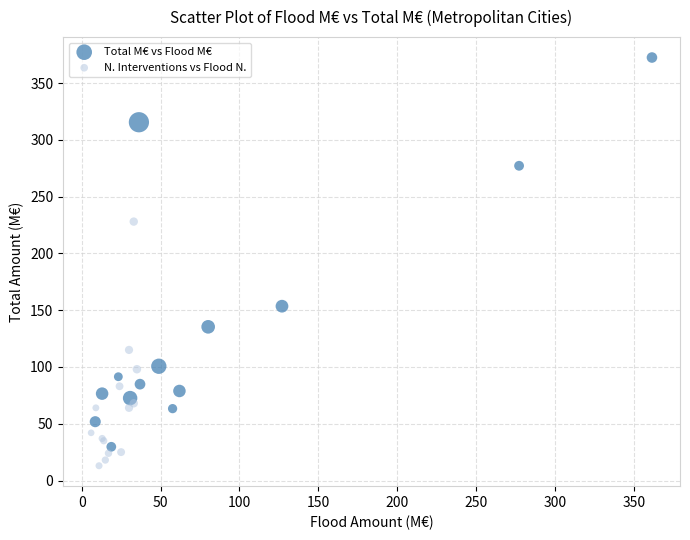

What are all the series names shown in the legend?

Total M€ vs Flood M€, N. Interventions vs Flood N.